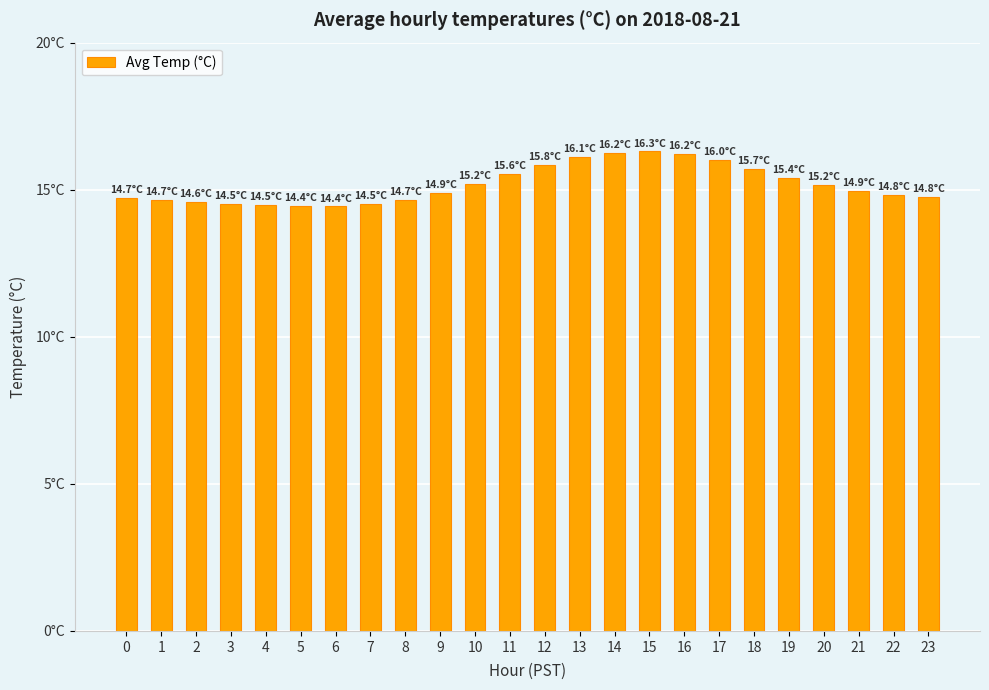

Does the chart contain any negative values?

No